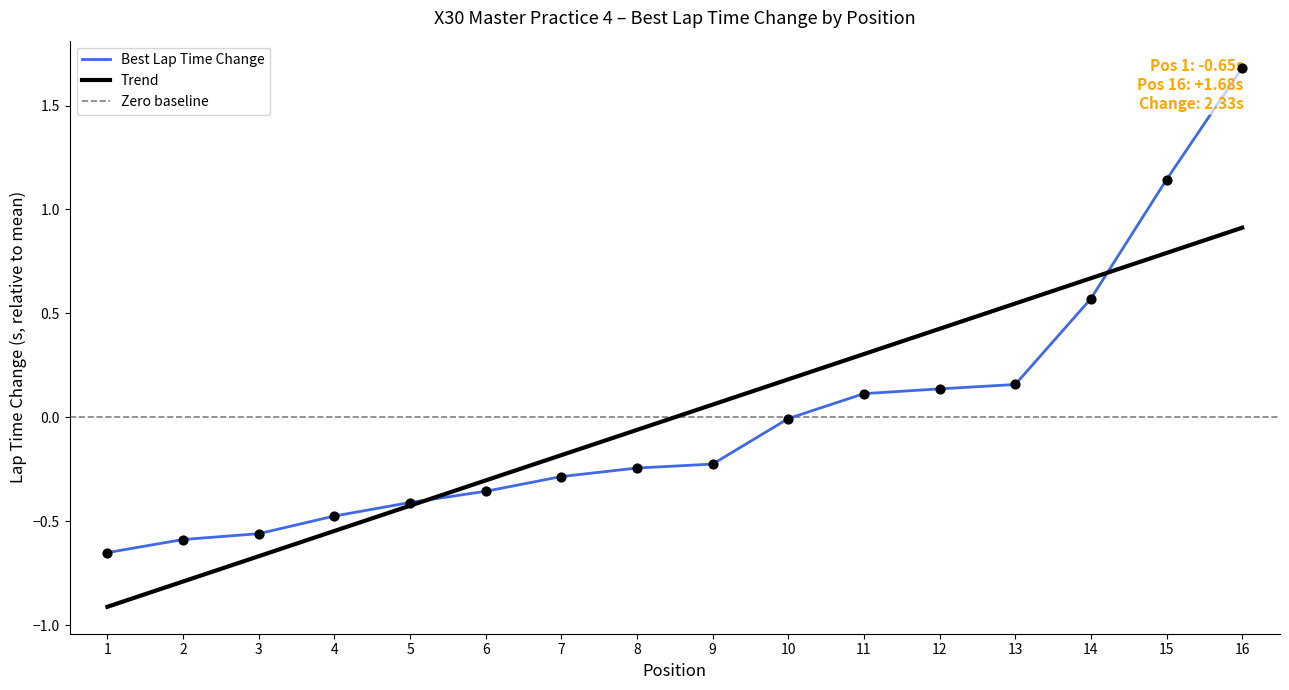

At which category is the sum across all series the highest?

16